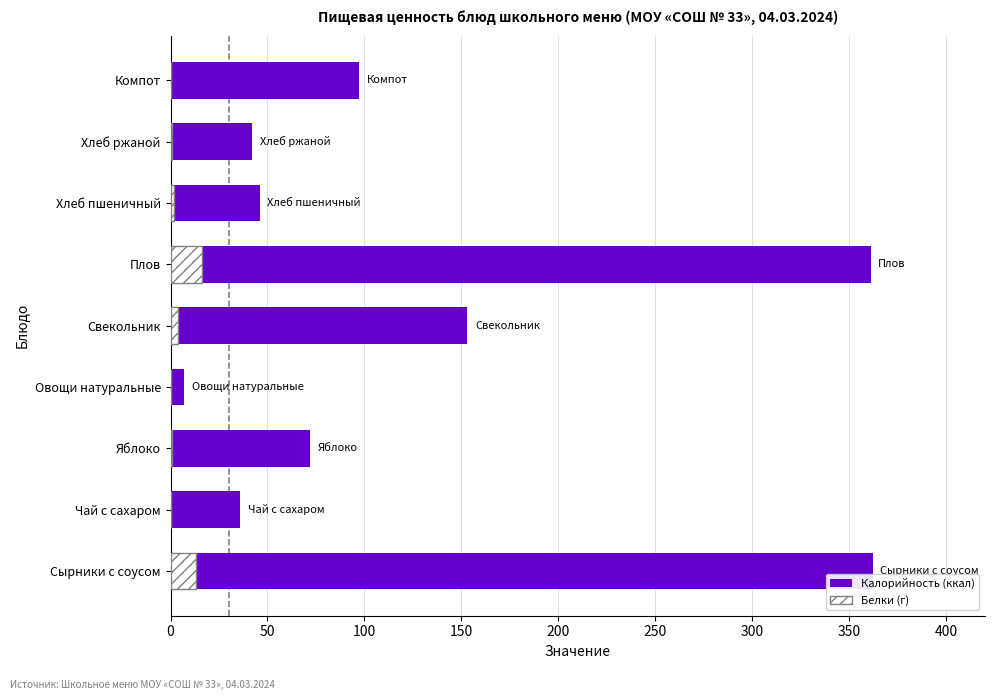

True or false: Белки has a value of 6.6 at Овощи натуральные.

False